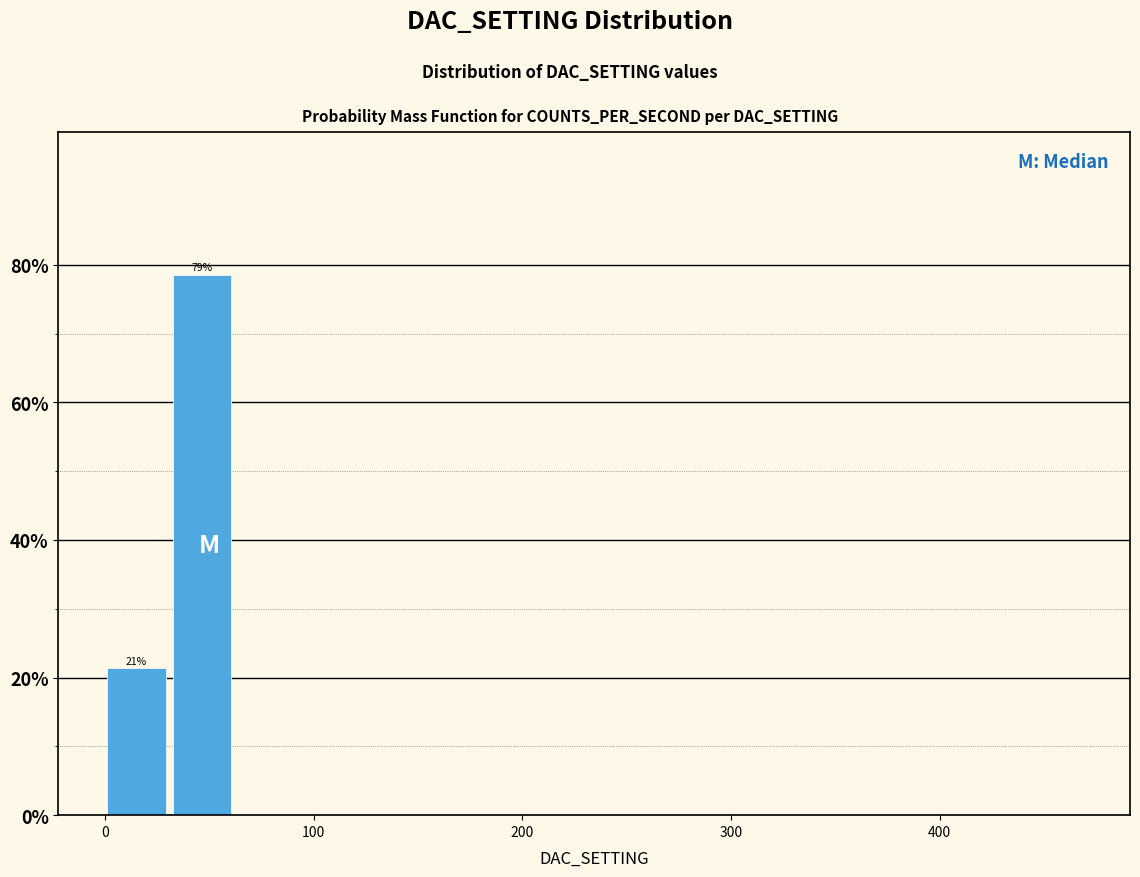

Around what value on the x-axis is the tallest bar? Give the approximate position of its centre, as read against the axis.

50